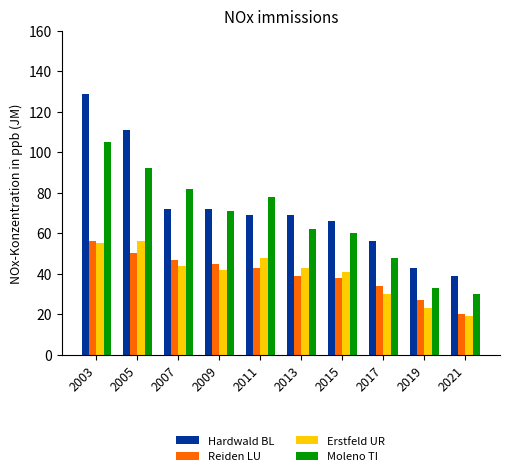

How many bars are there in each group?

4